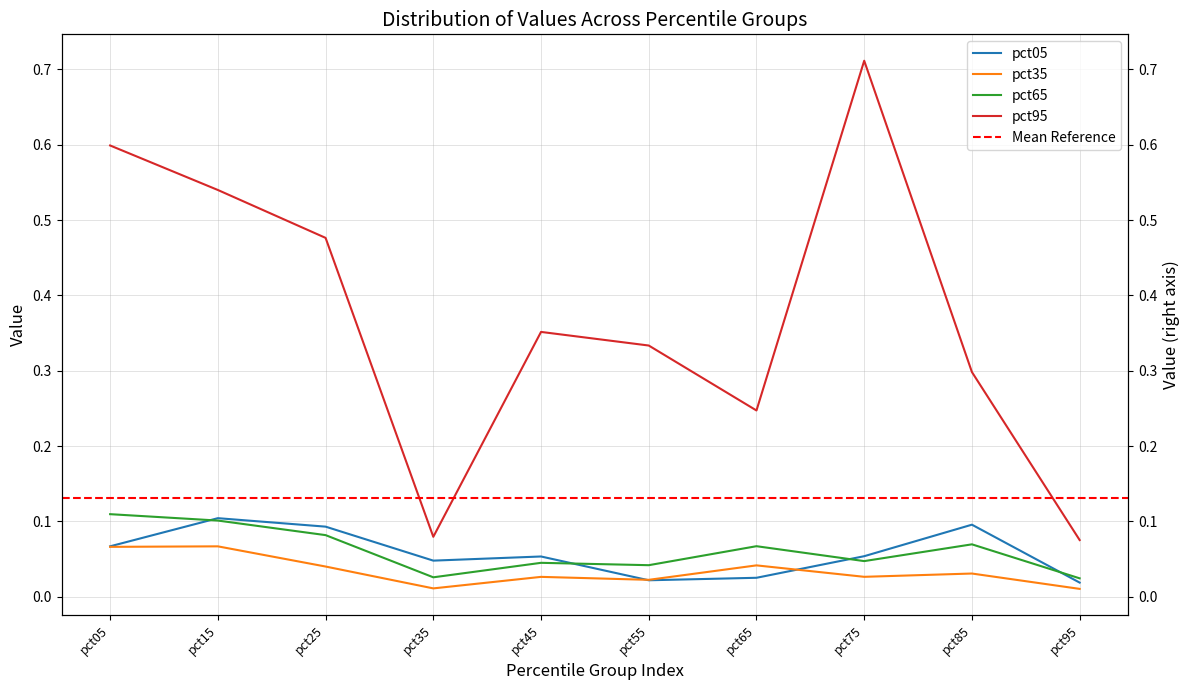

In pct95, how many points are higher than both neighbors (excluding endpoints)?

2